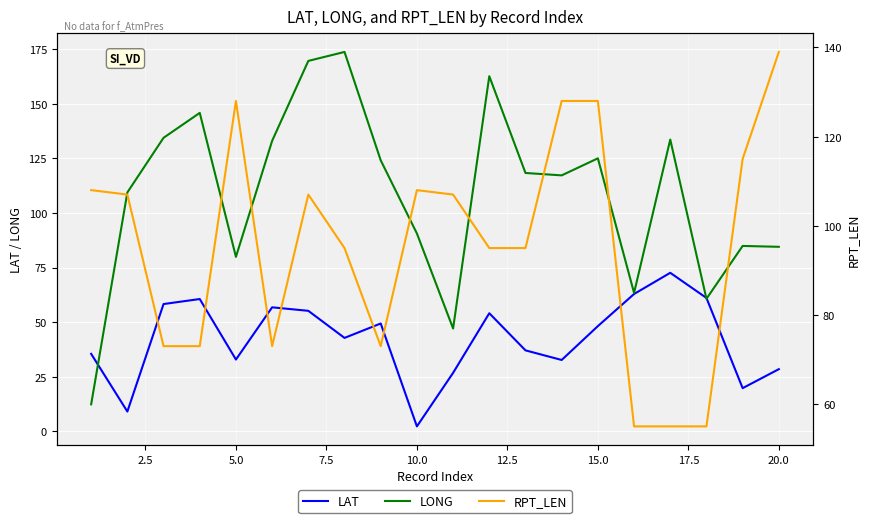

Reading left to right, what are all the values shown in this chart?

LAT: 35.5	9.1	58.3	60.6	32.9	56.8	55.2	42.8	49.4	2.3	26.8	54.1	37.1	32.7	48.2	62.9	72.6	61.1	19.8	28.5
LONG: 12.4	109.4	134.4	145.8	79.9	133.0	169.6	173.7	124.1	90.6	47.1	162.6	118.3	117.2	125.0	63.4	133.6	60.7	84.9	84.5
RPT_LEN: 108.0	107.0	73.0	73.0	128.0	73.0	107.0	95.0	73.0	108.0	107.0	95.0	95.0	128.0	128.0	55.0	55.0	55.0	115.0	139.0